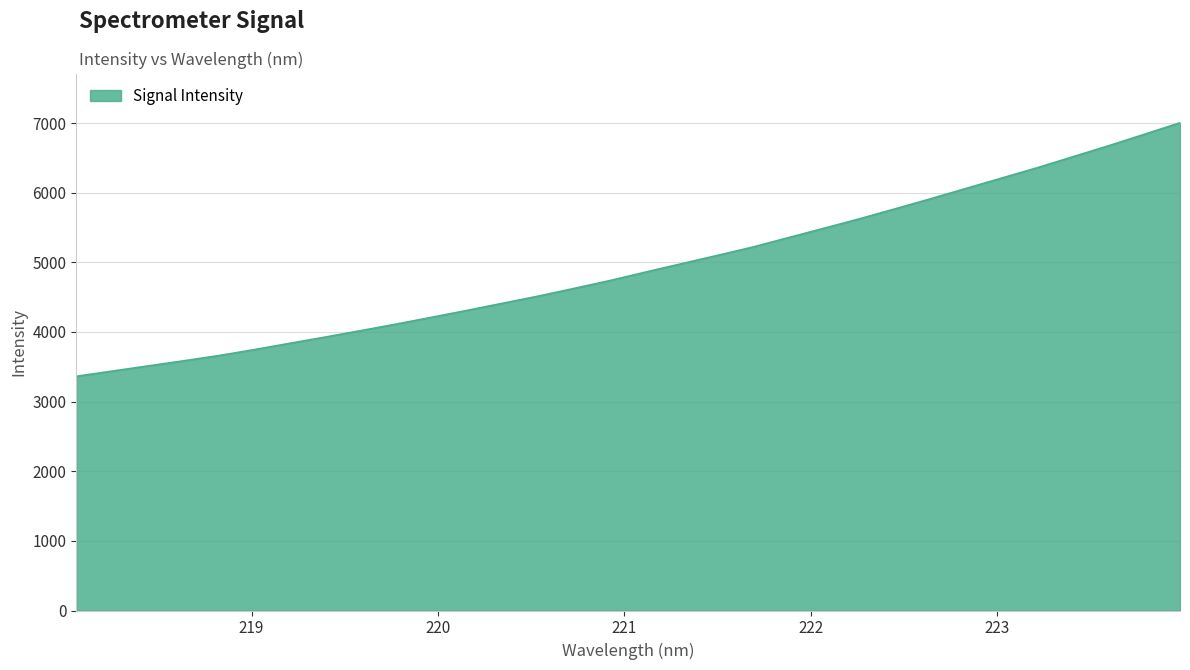

Reading right to left, what are all the values shown in this chart?

7004.6	6839.5	6675.8	6518.6	6361.1	6212.5	6064.0	5914.7	5770.0	5627.1	5490.7	5356.3	5220.6	5100.2	4981.7	4862.8	4740.9	4628.7	4518.7	4415.8	4313.4	4213.6	4115.5	4020.9	3928.1	3838.3	3747.0	3661.1	3585.1	3511.3	3437.5	3363.6